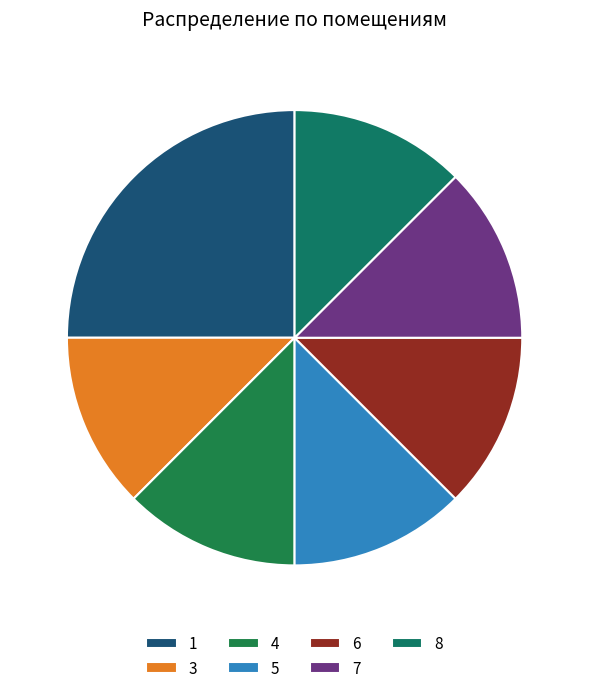

Between 5 and 8, which is larger?

5